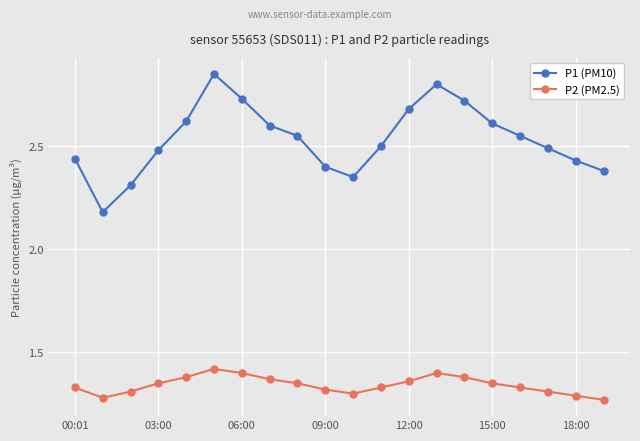

True or false: P2 (PM2.5) and P1 (PM10) intersect in this chart.

False